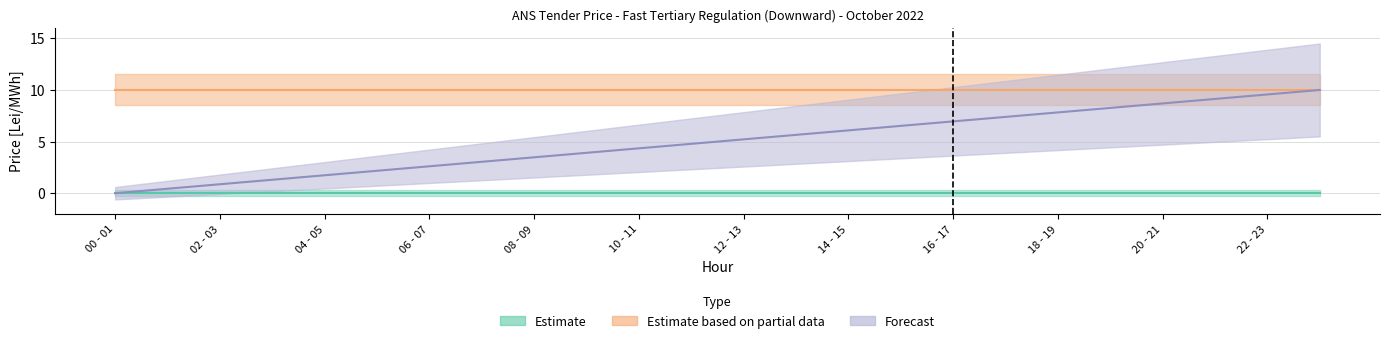

True or false: 01.10 and 17.10 intersect in this chart.

False